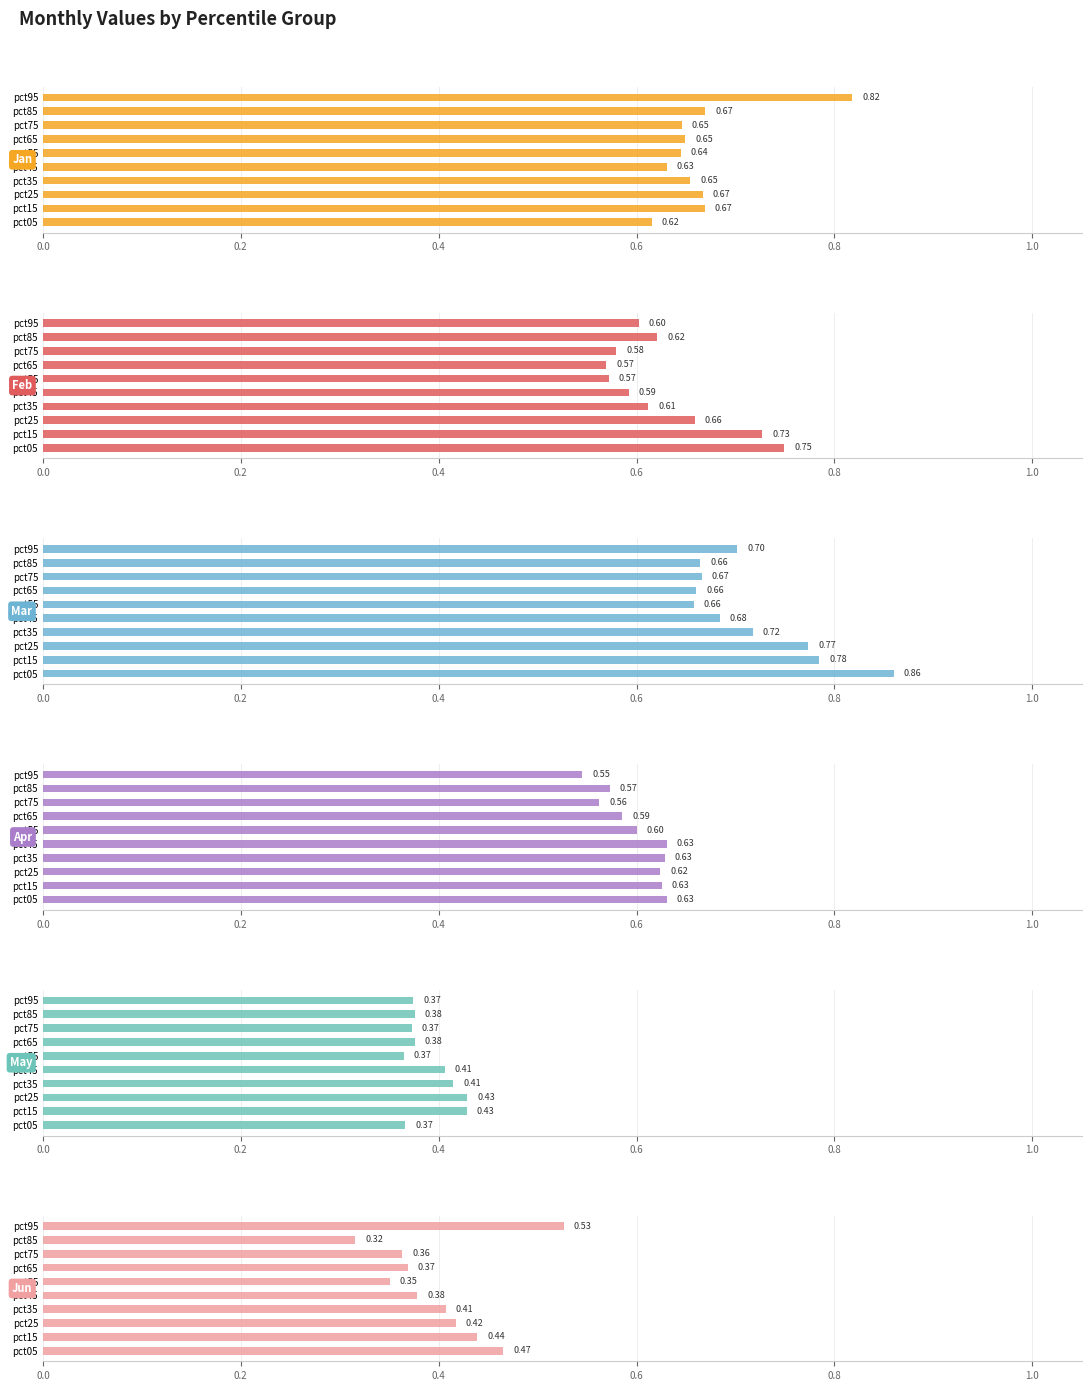

What is the greatest value displayed?

0.9